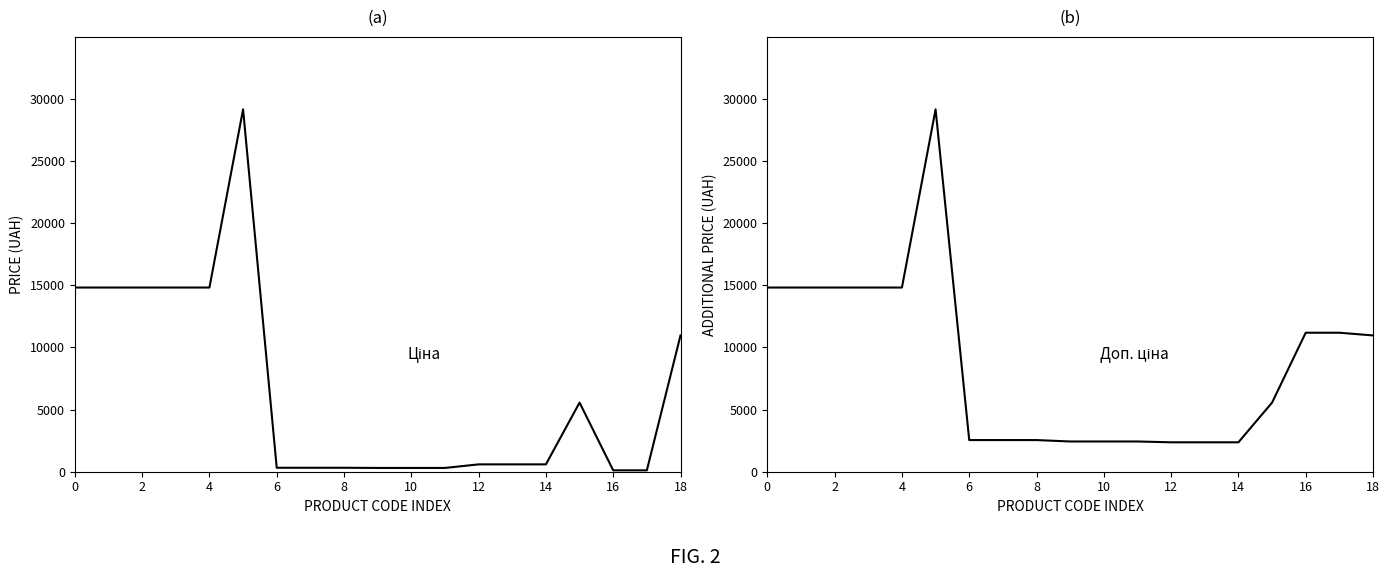

The value of Доп. ціна at 6 is 2546.4. True or false?

True